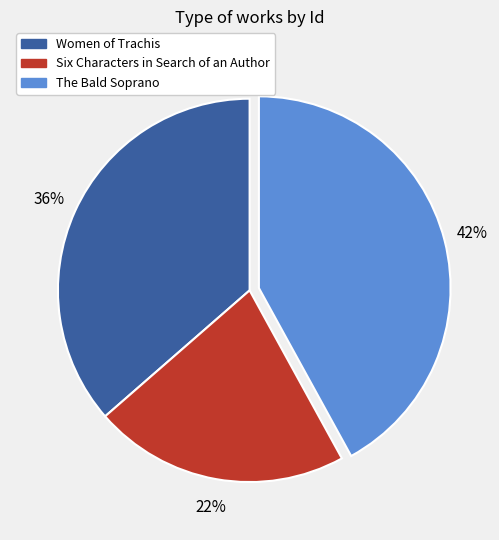

The The Bald Soprano slice represents 31% of the pie. True or false?

False